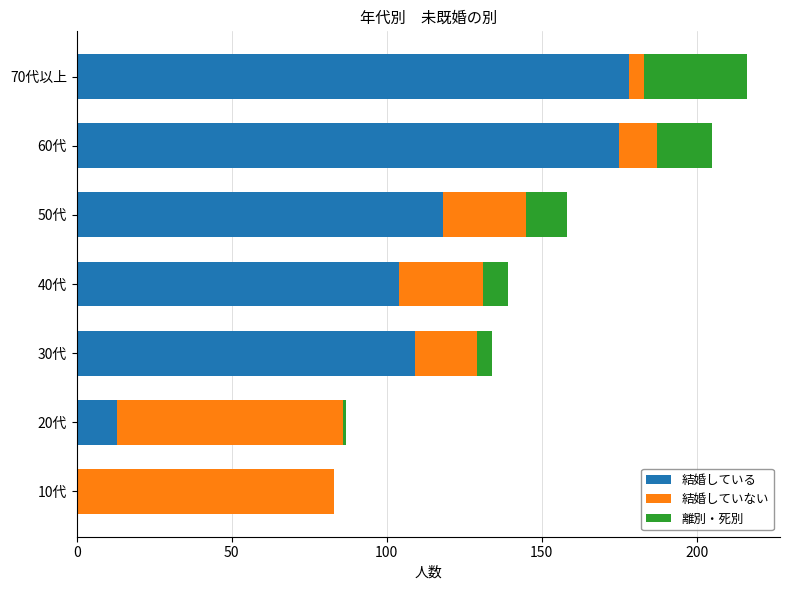

At which label is 結婚している closest to 89?

40代